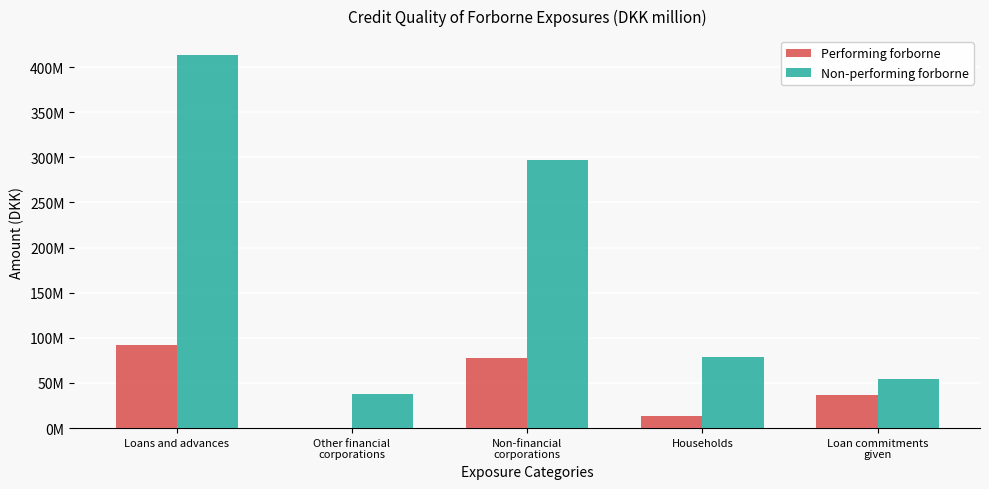

Does the chart contain stacked bars?

No